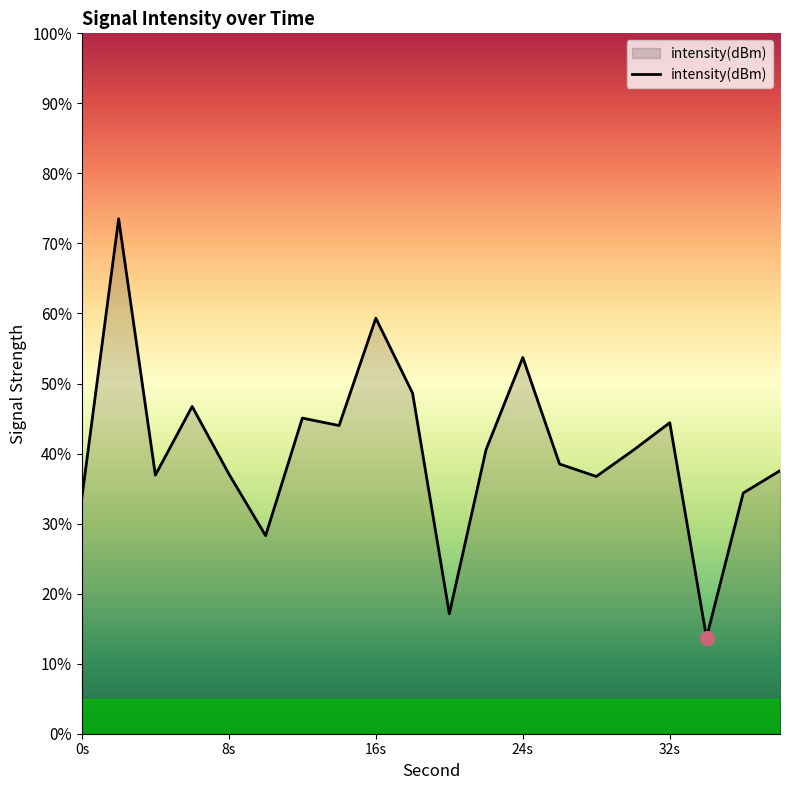

What is the smallest value displayed?

13.7